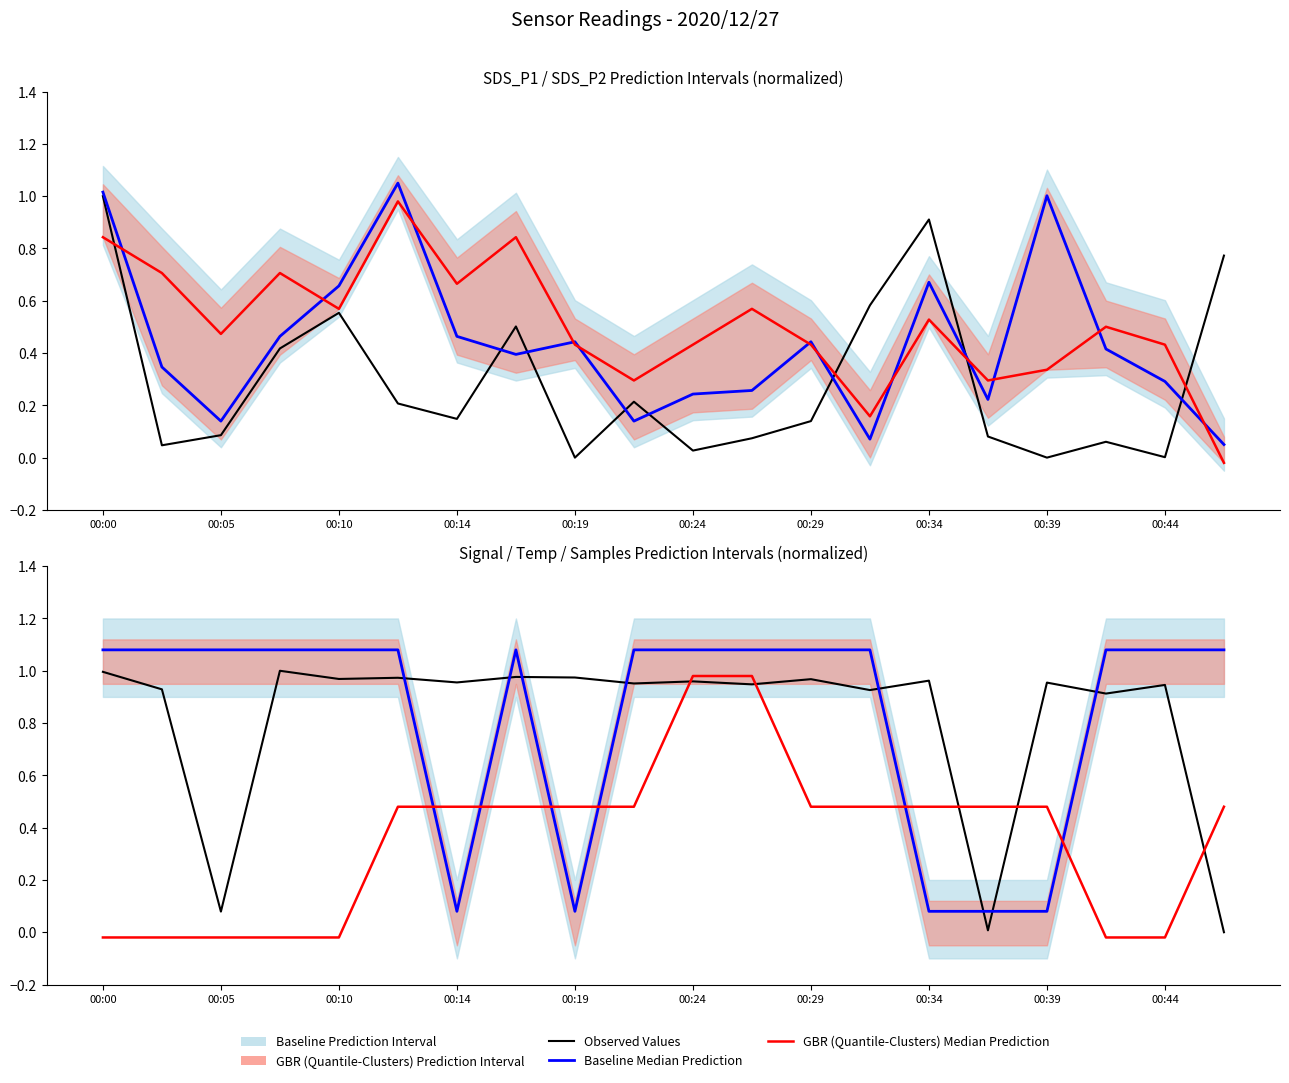

Which series has the largest total across all categories?

Baseline Median Prediction